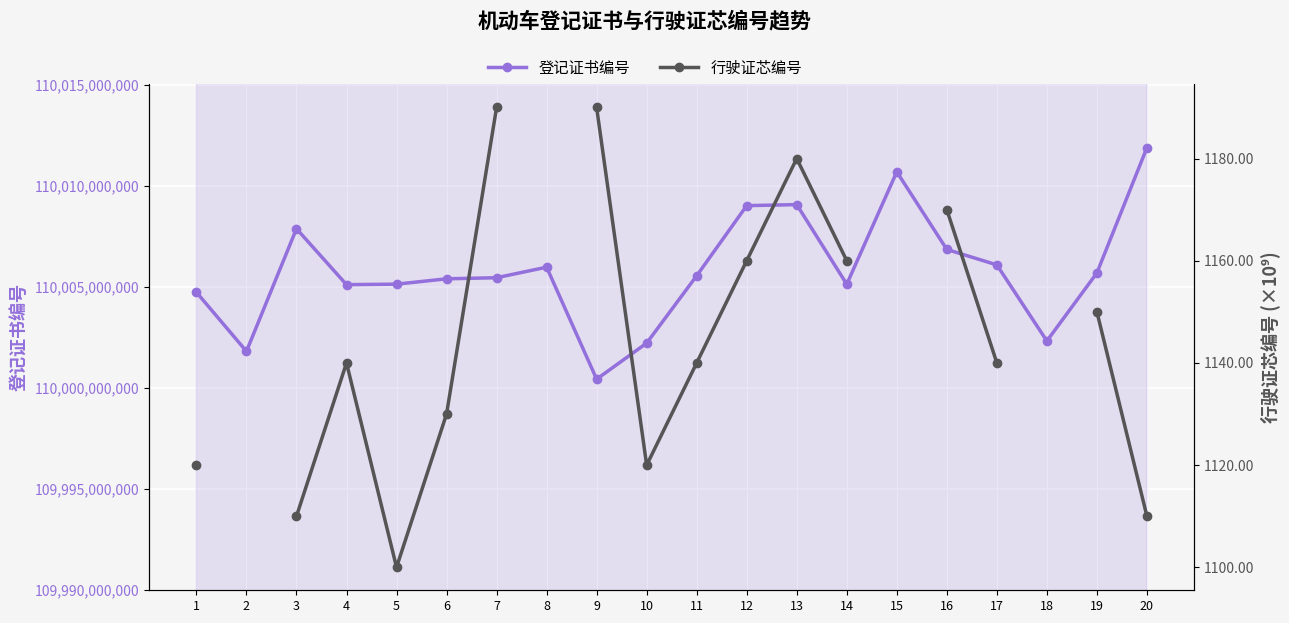

True or false: 行驶证芯编号 and 登记证书编号 intersect in this chart.

False